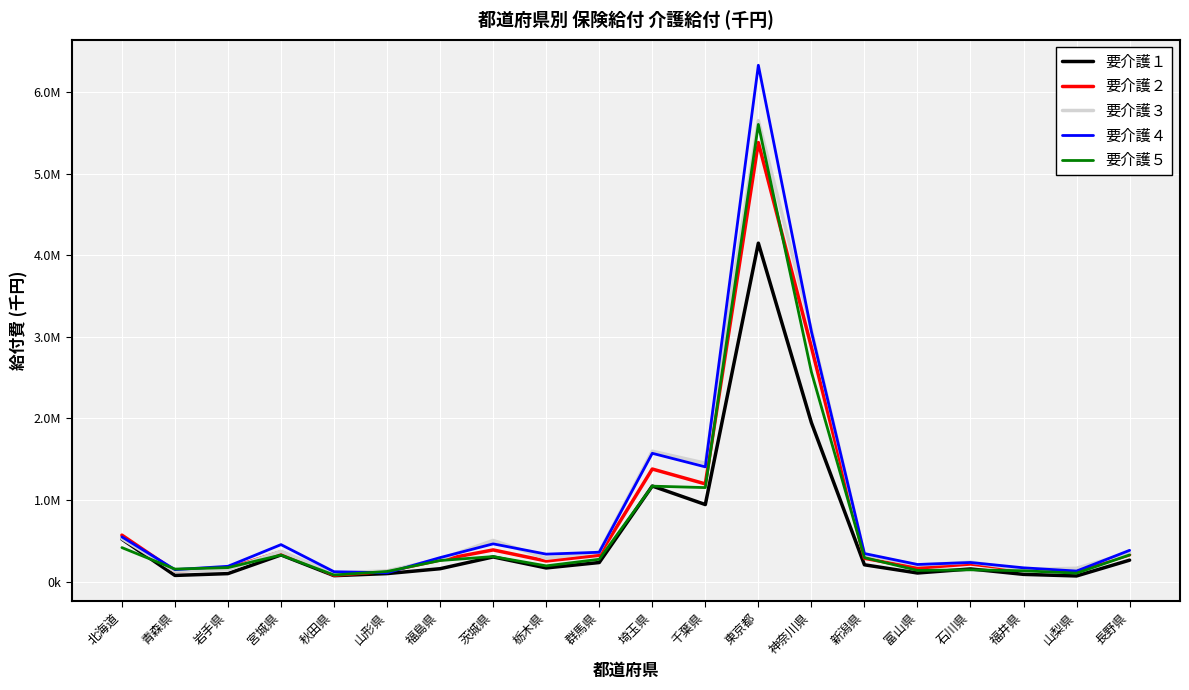

Which series has the largest total across all categories?

要介護４